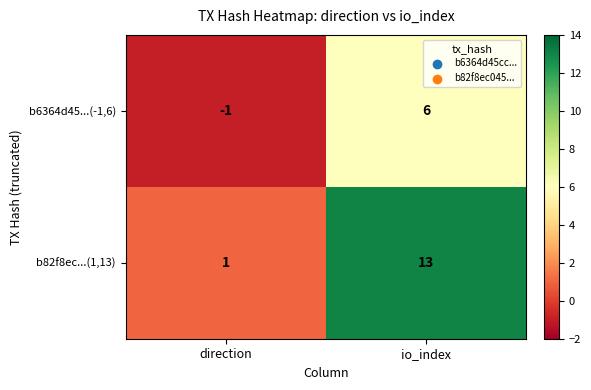

What is the sum of the b6364d45...(-1,6) values at io_index and direction?

5